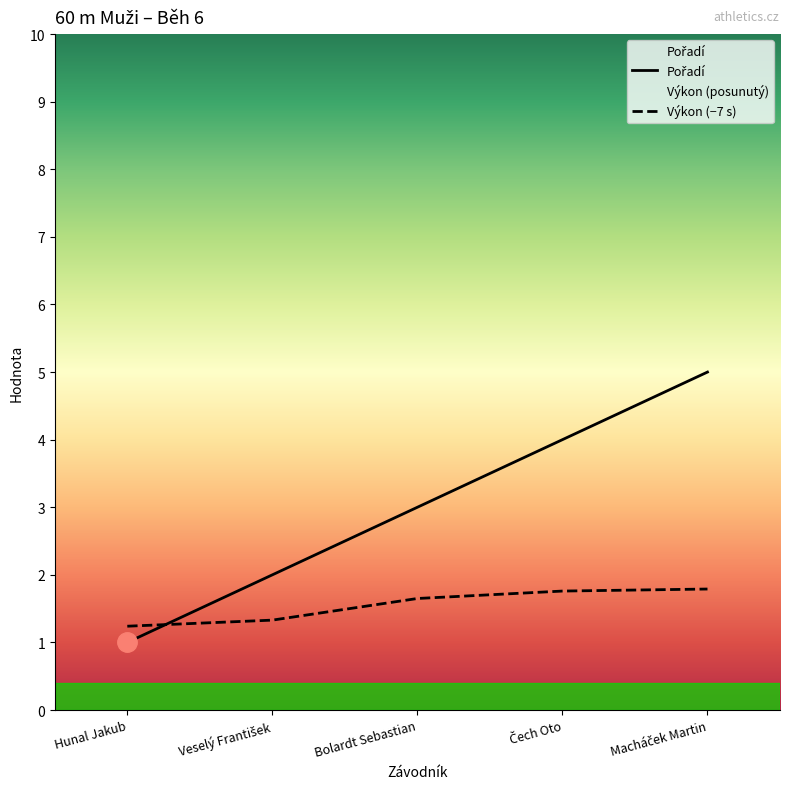

True or false: Pořadí has a value of 4.8 at Bolardt Sebastian.

False